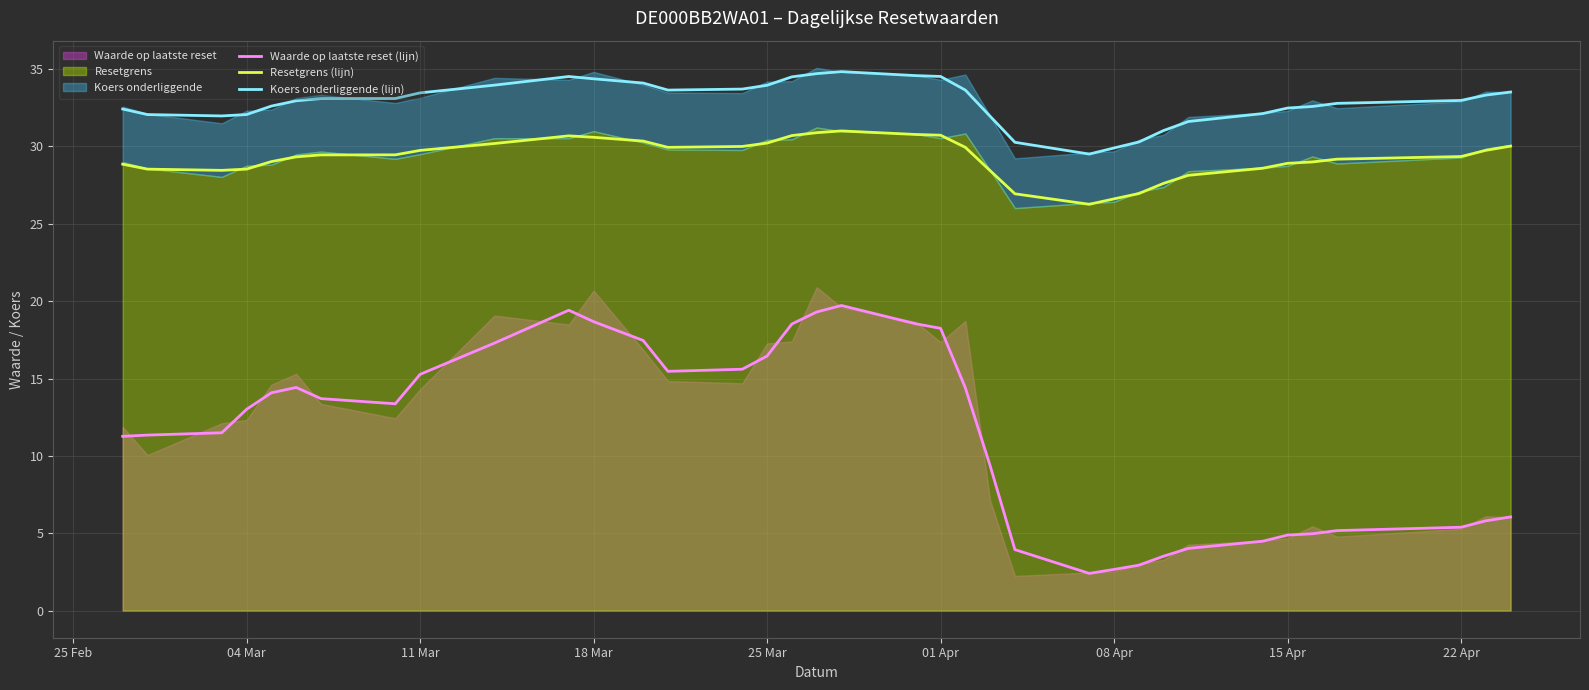

What is the maximum value for Resetgrens (lijn)?

31.0